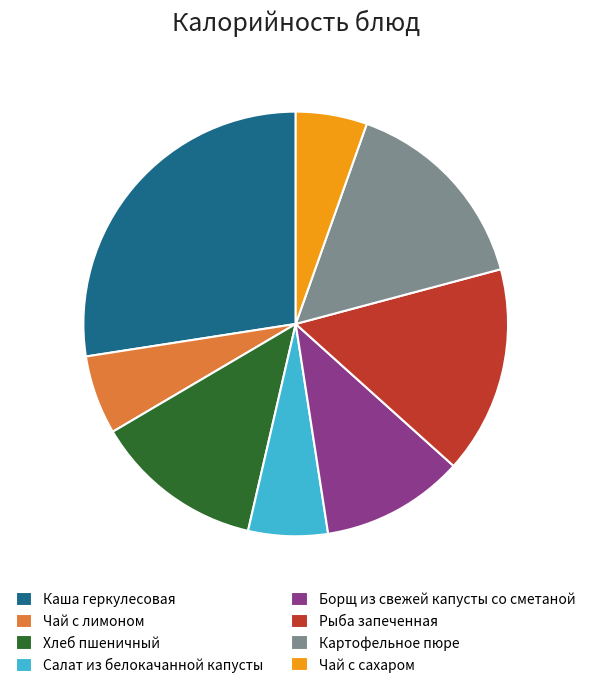

Approximately how many times larger is the value at Чай с лимоном compared to Чай с сахаром?

1.1